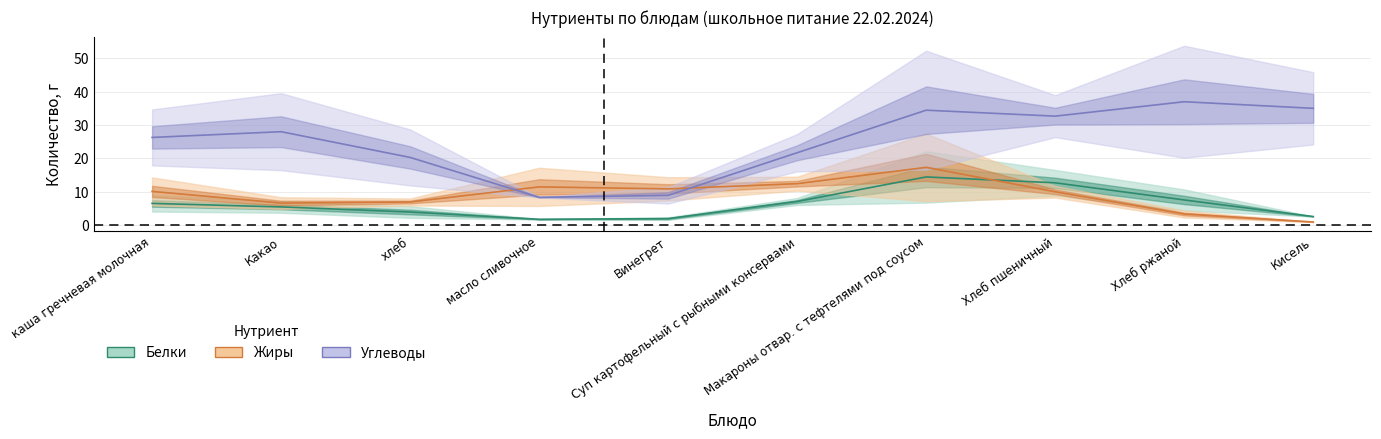

At which category does the chart reach its minimum across all series?

Кисель